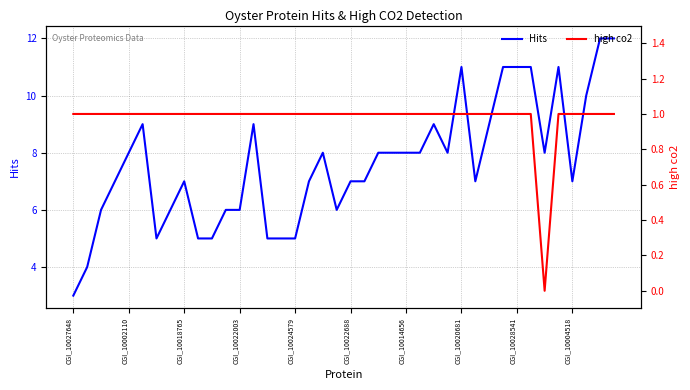

True or false: Hits has more than 0 points higher than both neighbors.

True